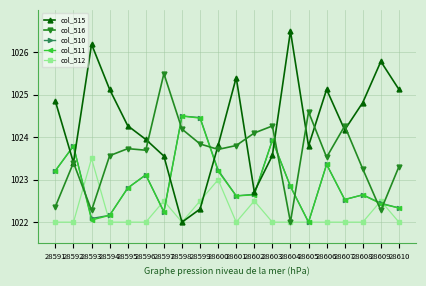

The value of col_515 at 28604 is 692.5. True or false?

False